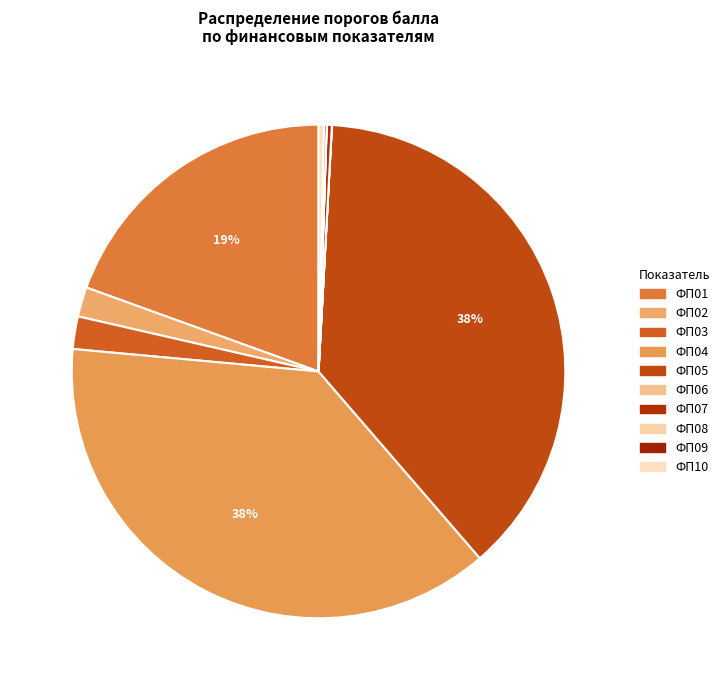

Count the number of slices in the pie.

10